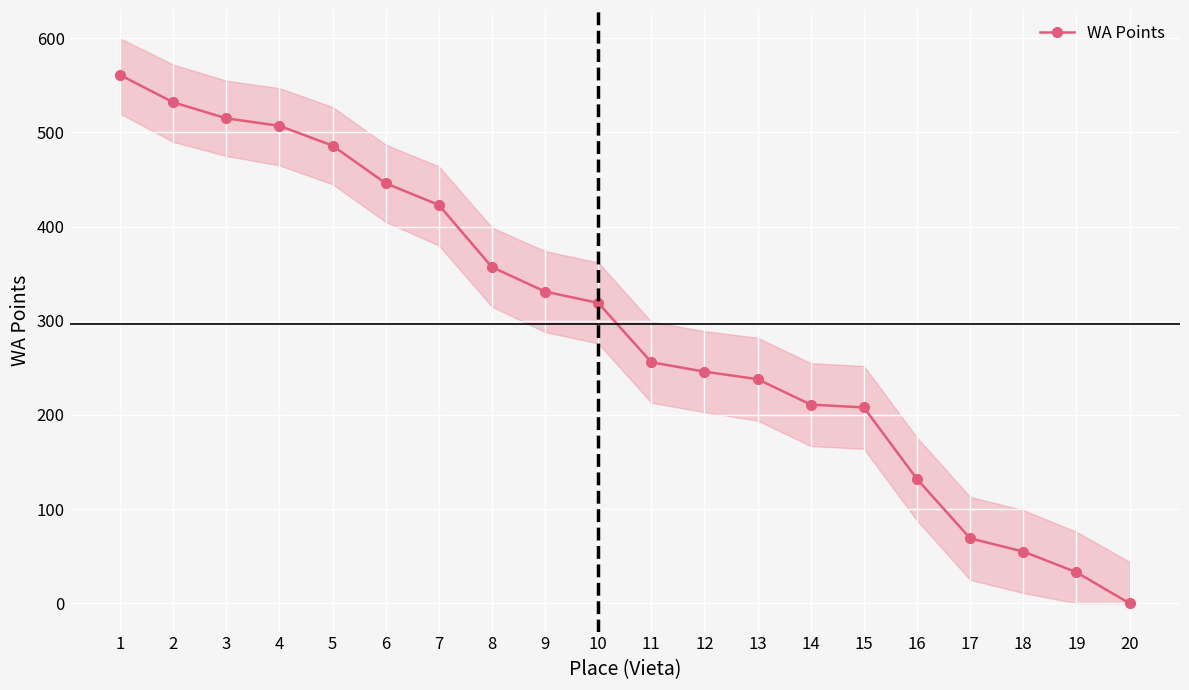

What is the value of the 13th point from the left?

238